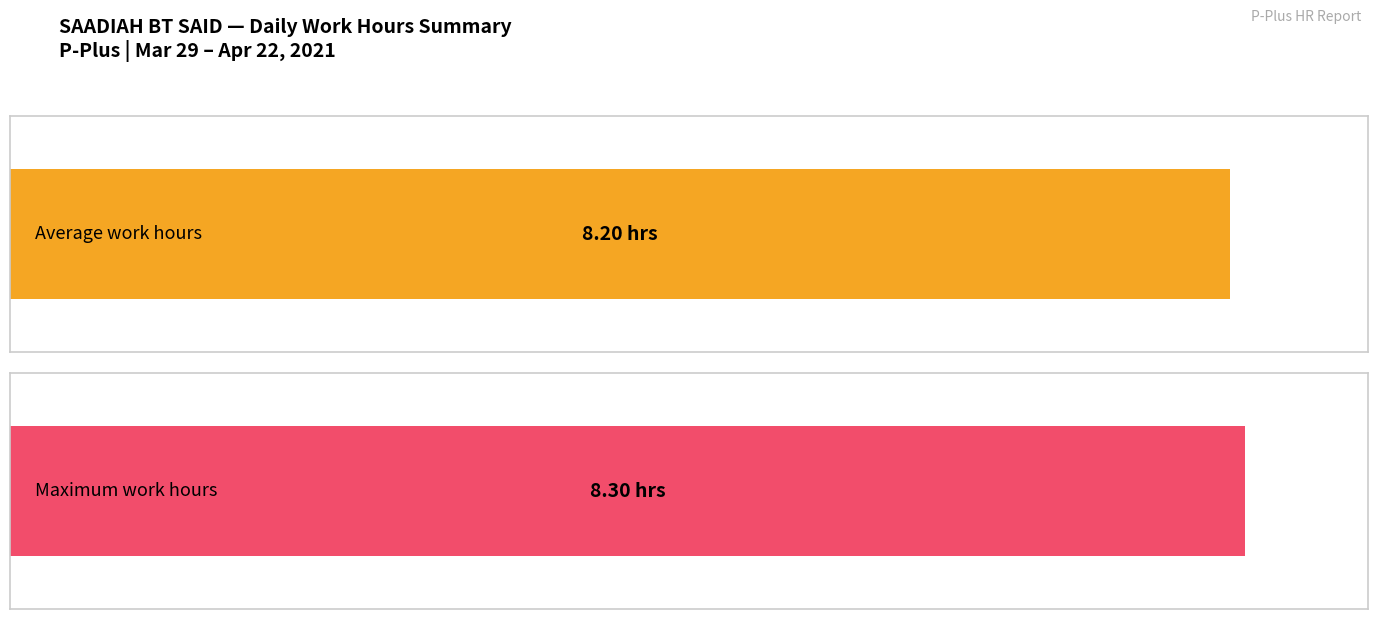

Is it true that the value at 19-Mon is 12.8?

False